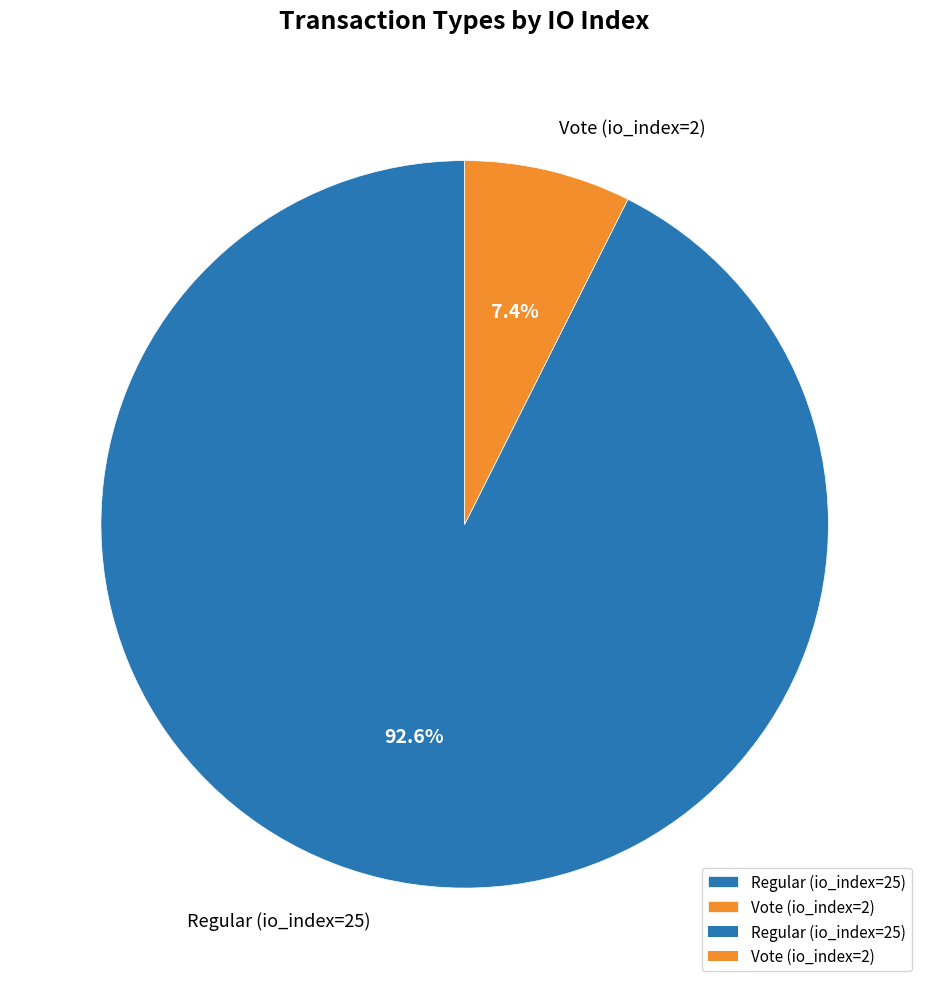

What is the largest slice in the pie chart?

Regular (io_index=25)